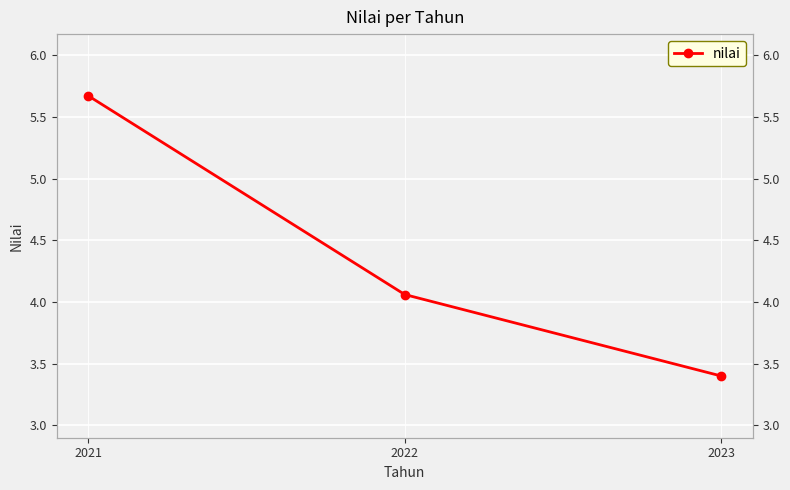

The value at 2023 is 3.4. True or false?

True